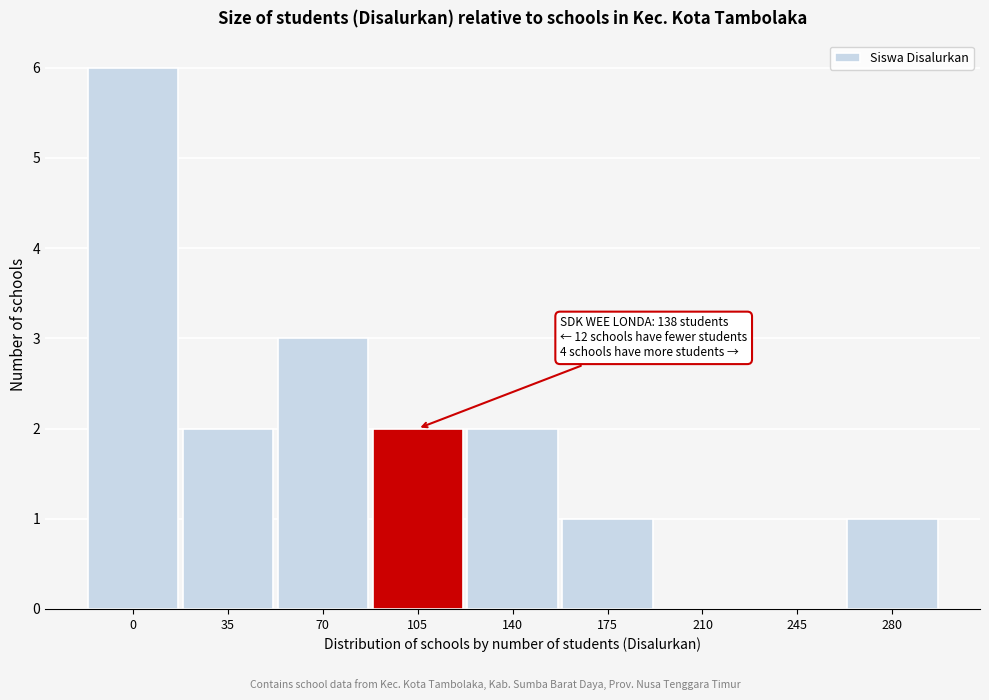

Reading right to left, what are all the values shown in this chart?

280=1	245=0	210=0	175=1	140=2	105=2	70=3	35=2	0=6